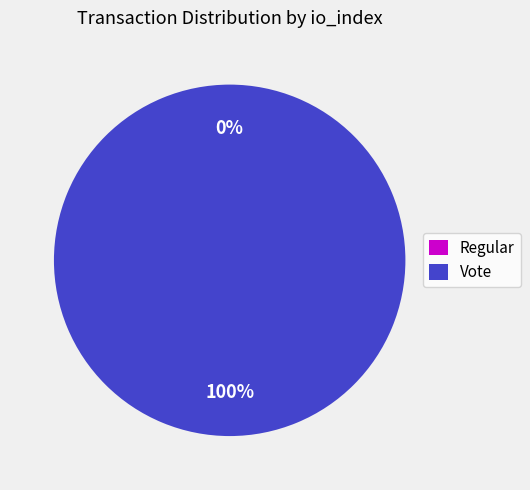

Do Vote and Regular together represent more than half of the pie?

Yes